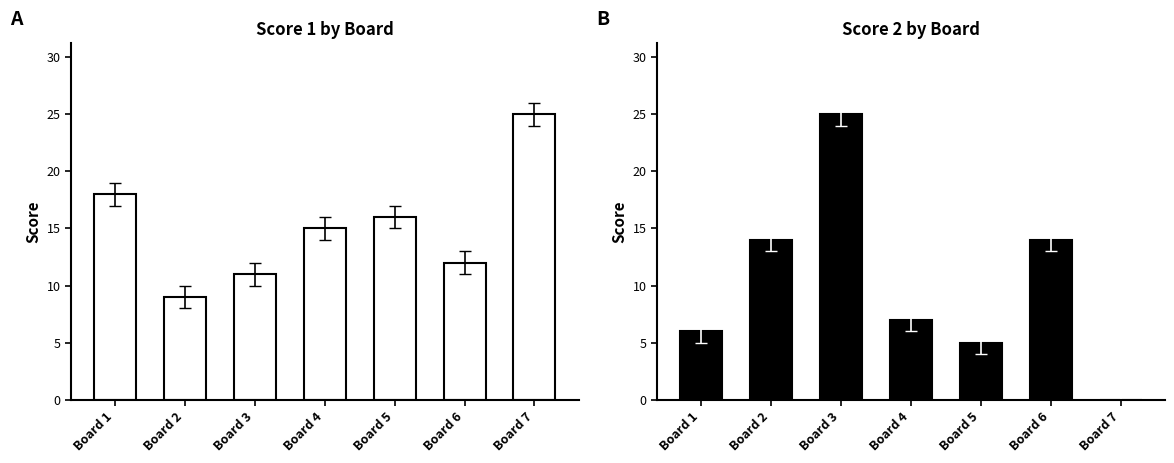

What is the value of the Score 2 bar at the 5th from the left?

5